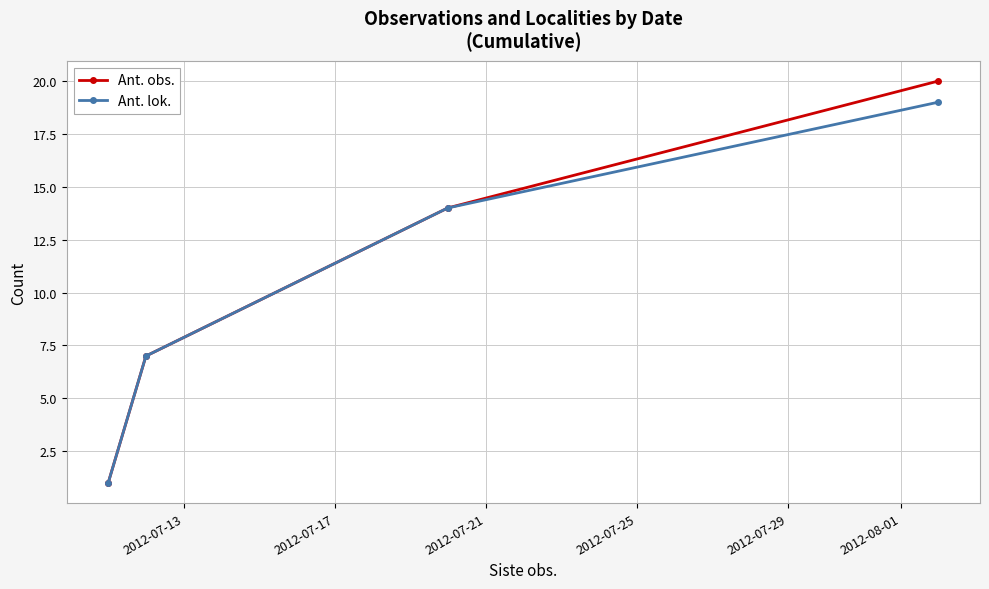

Rank the series by their maximum value, from highest to lowest.

Ant. obs., Ant. lok.